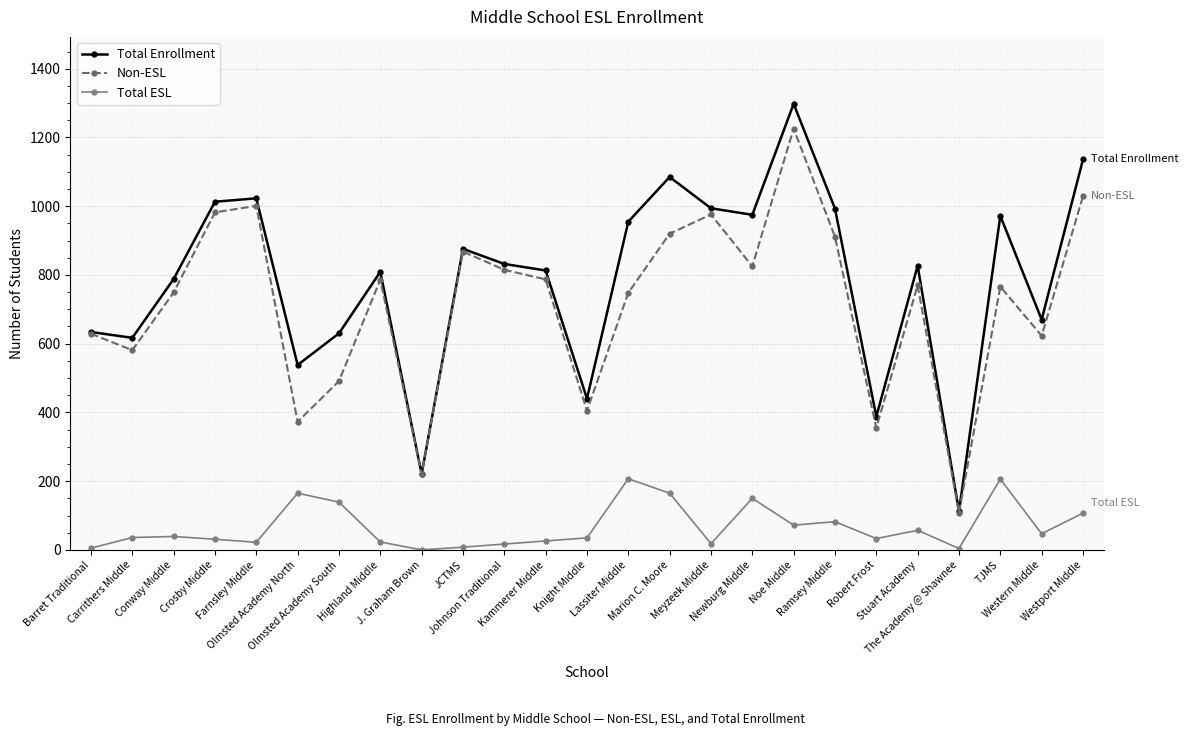

What is the difference between the maximum and second lowest values in the Total ESL series?

203